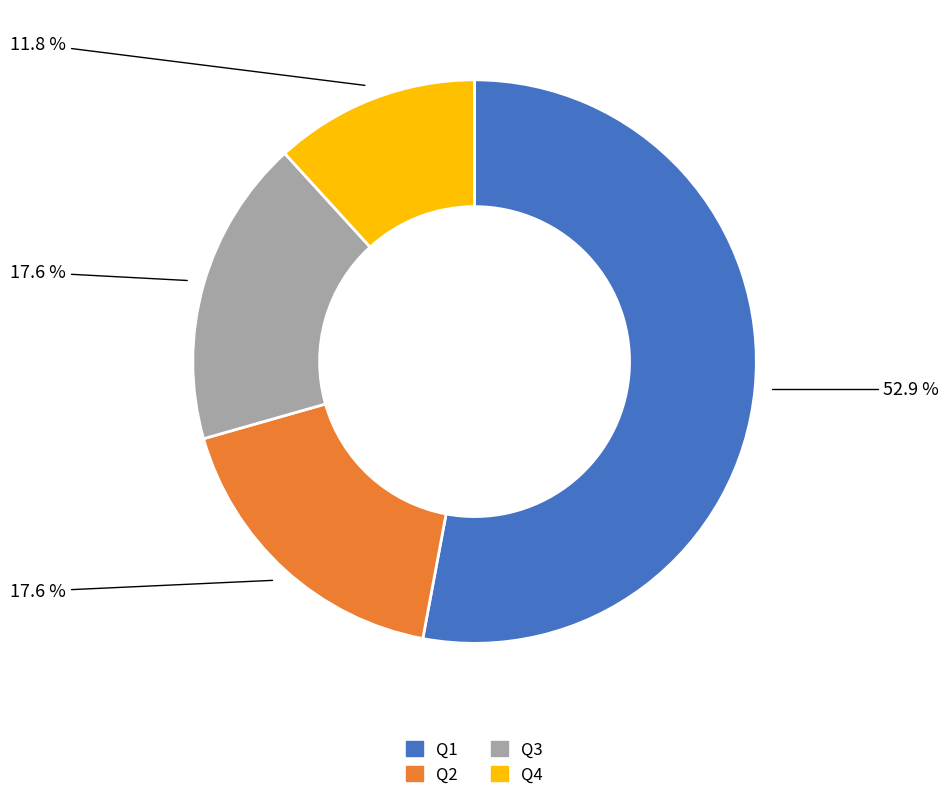

Does Q1 account for over 50% of the chart?

Yes